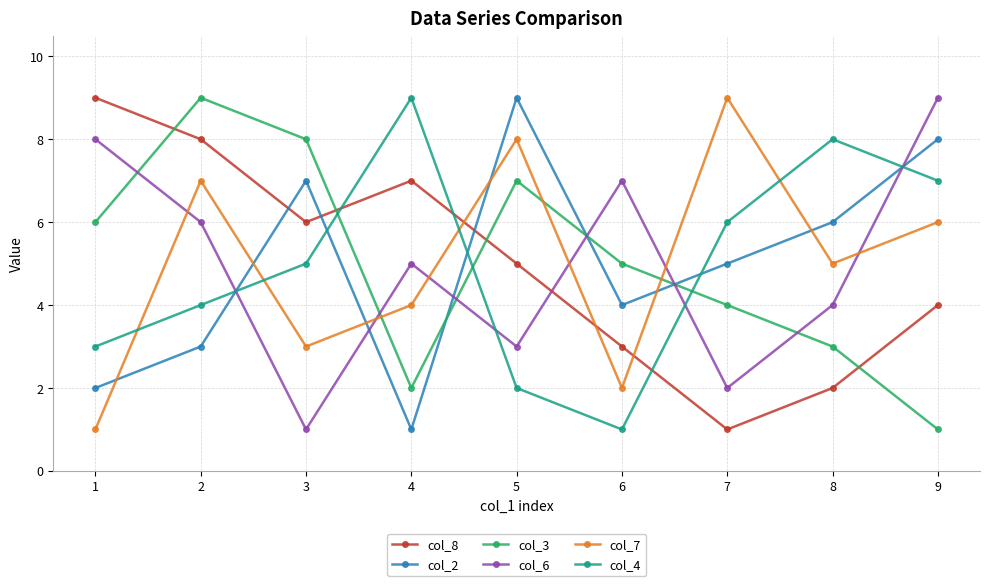

What is the maximum value shown in the chart?

9